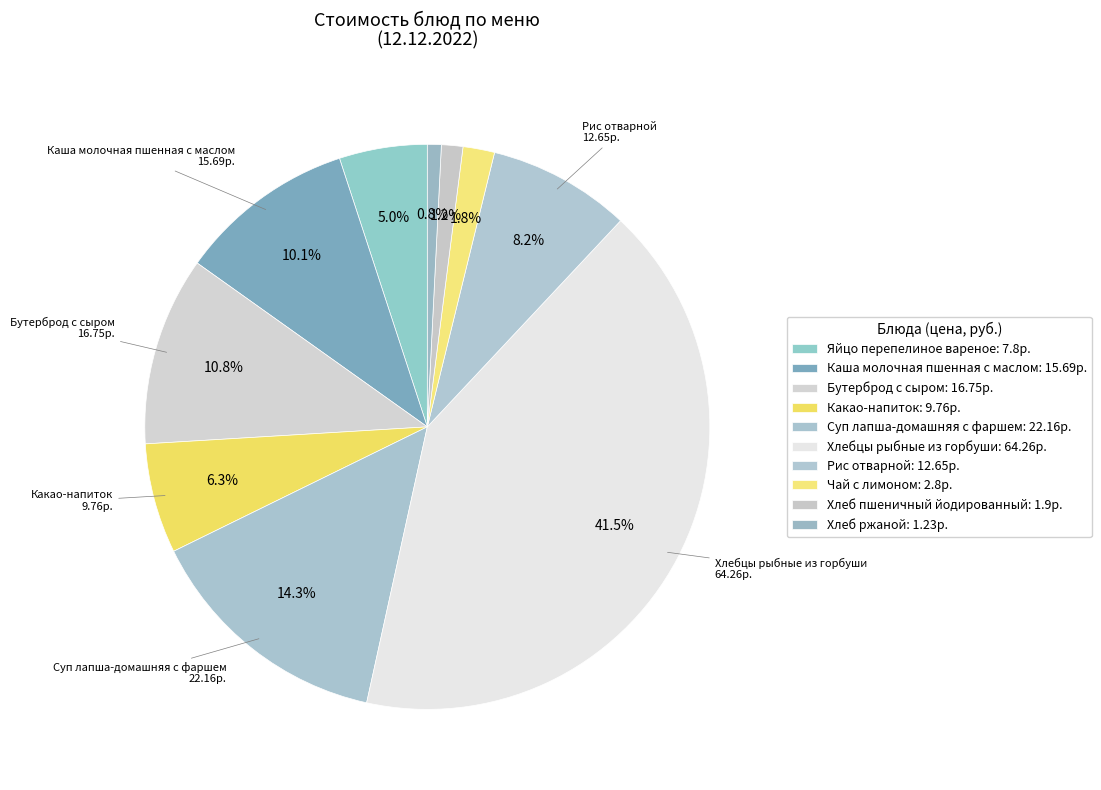

How many slices are in this pie chart?

10